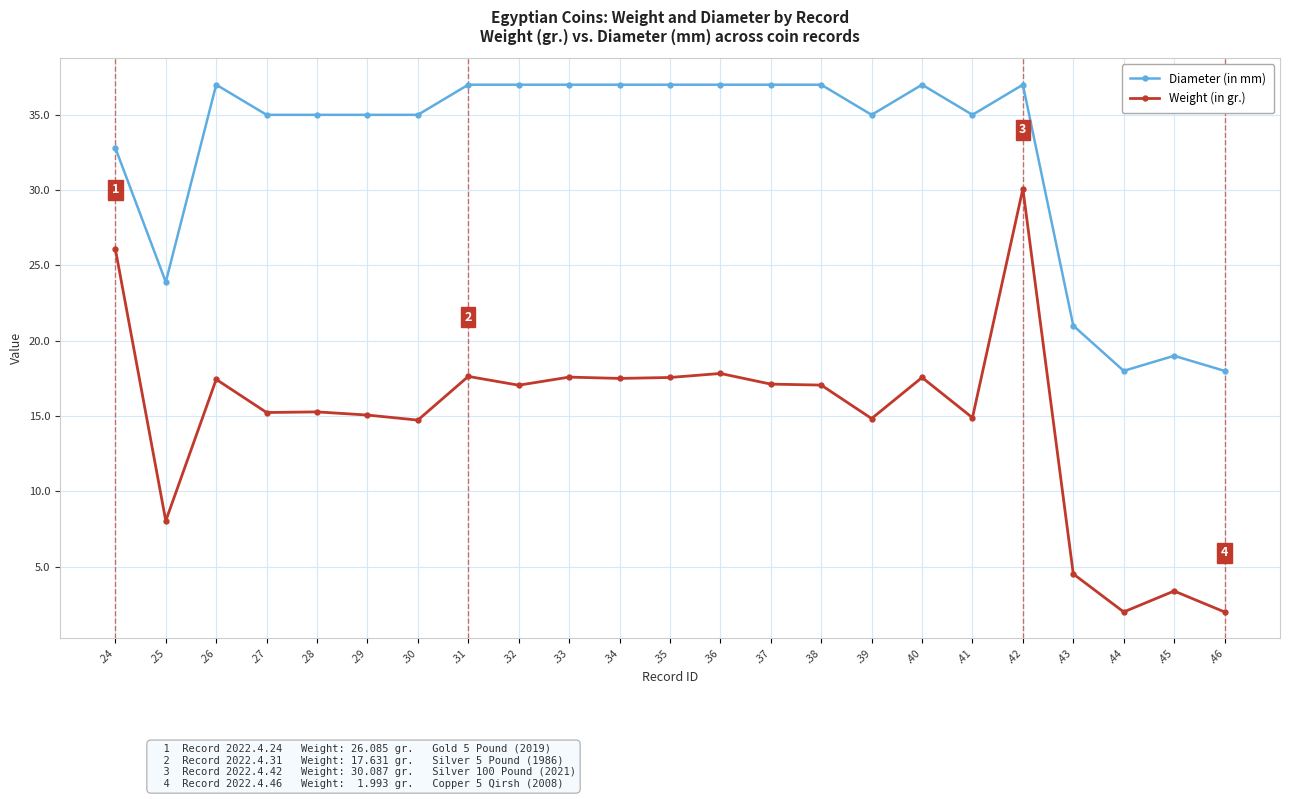

What is the value of the Weight (in gr.) point at the 18th from the left?

14.9